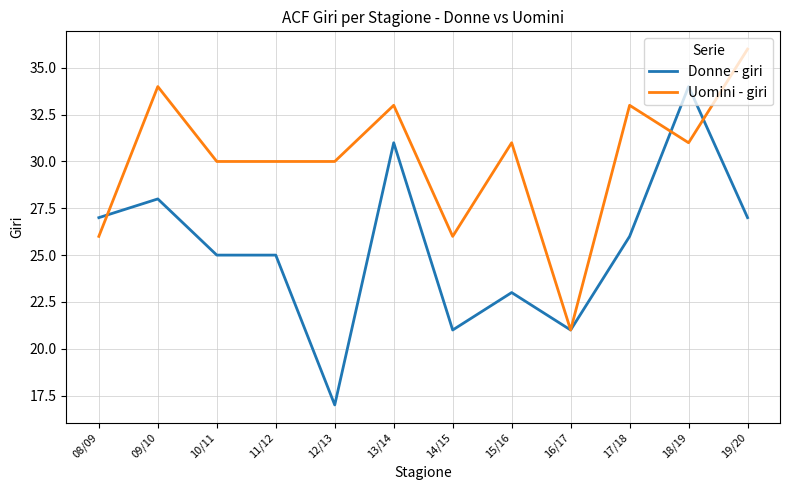

Is the value of Donne - giri at 12/13 greater than the value of Uomini - giri at 09/10?

No